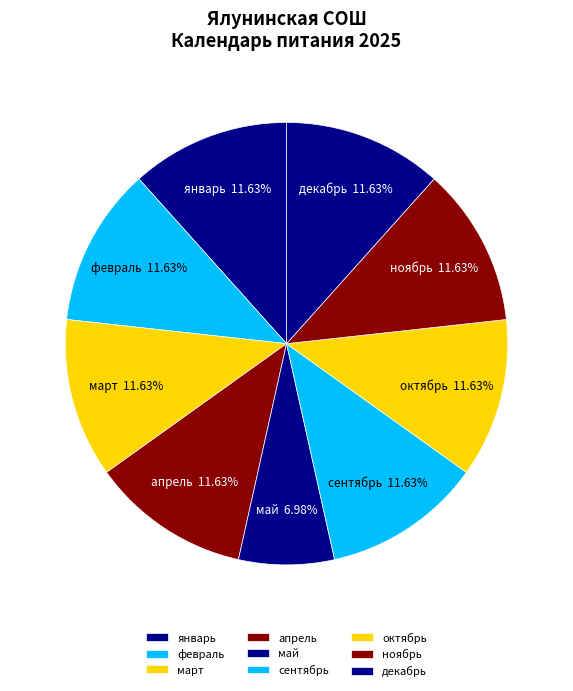

Is the sum of октябрь and сентябрь greater than half?

No